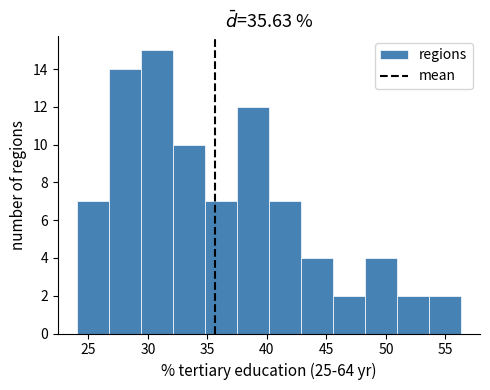

What is the height of the bar covering 43.0 to 45.5 on the x-axis? Neither the bar edges nor the heights are printed on the chart, so give them approximately, as read against the axes.

4